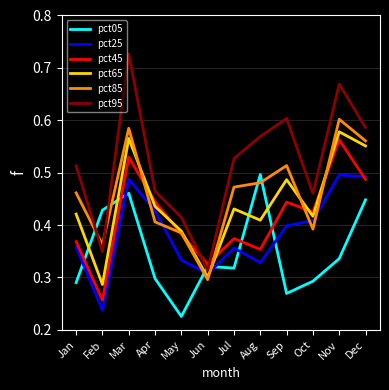

At which category does the chart reach its peak across all series?

Mar